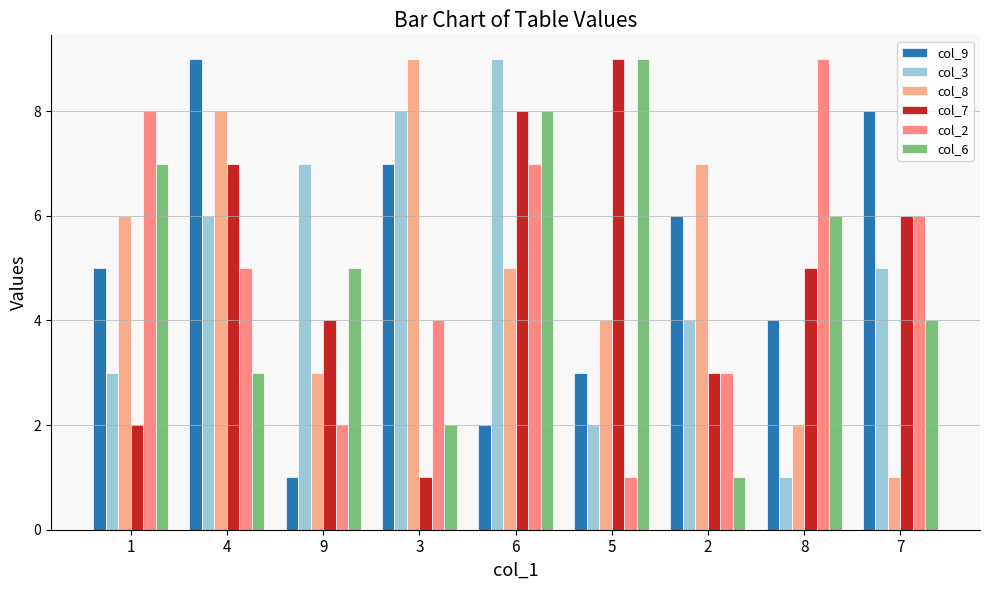

Does the chart contain stacked bars?

No